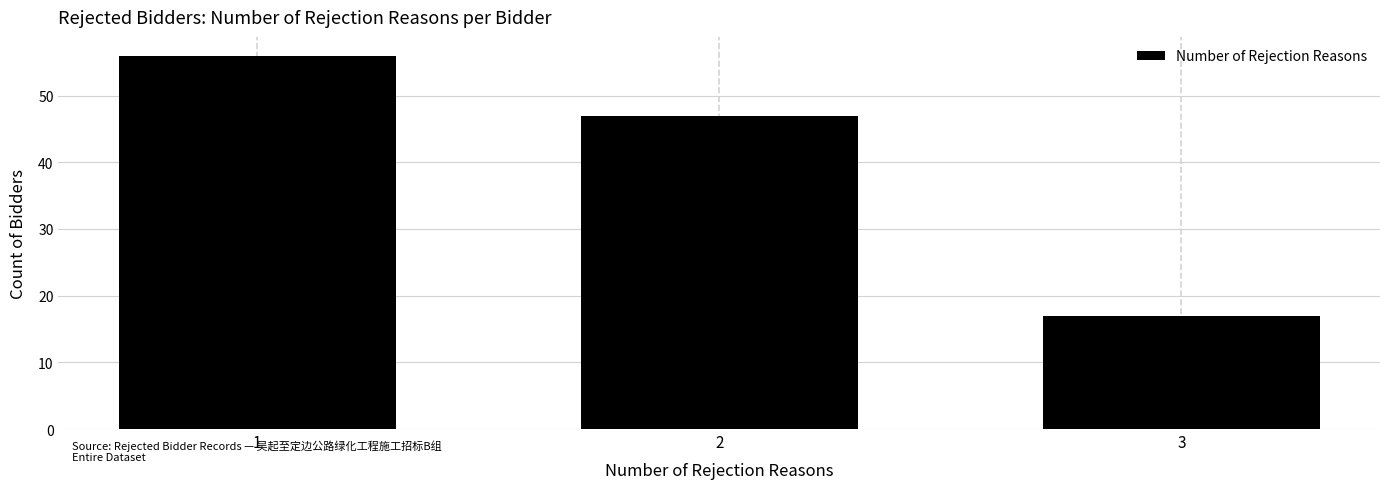

Reading right to left, transcribe all the data shown in this chart.

3=17	2=47	1=56